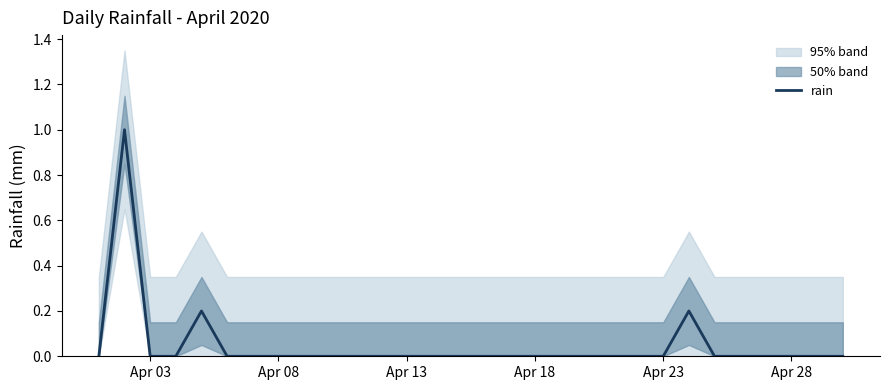

The rain series shows 0.0 at Apr 18. True or false?

True